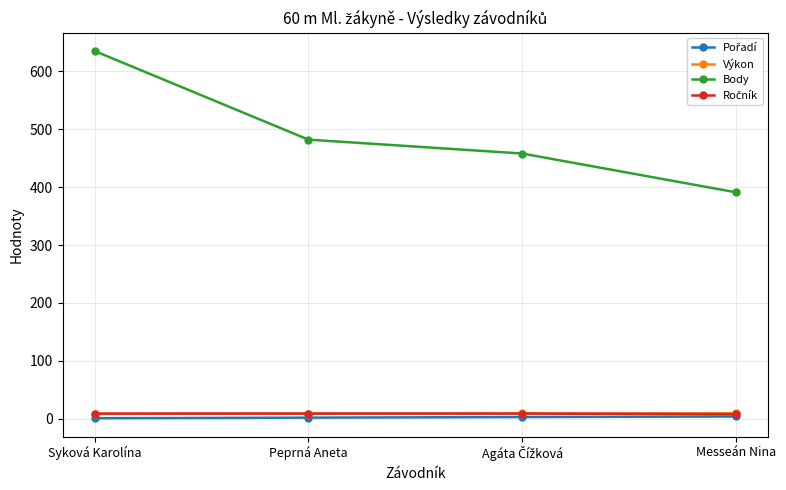

True or false: Výkon has more than 2 points higher than both neighbors.

False